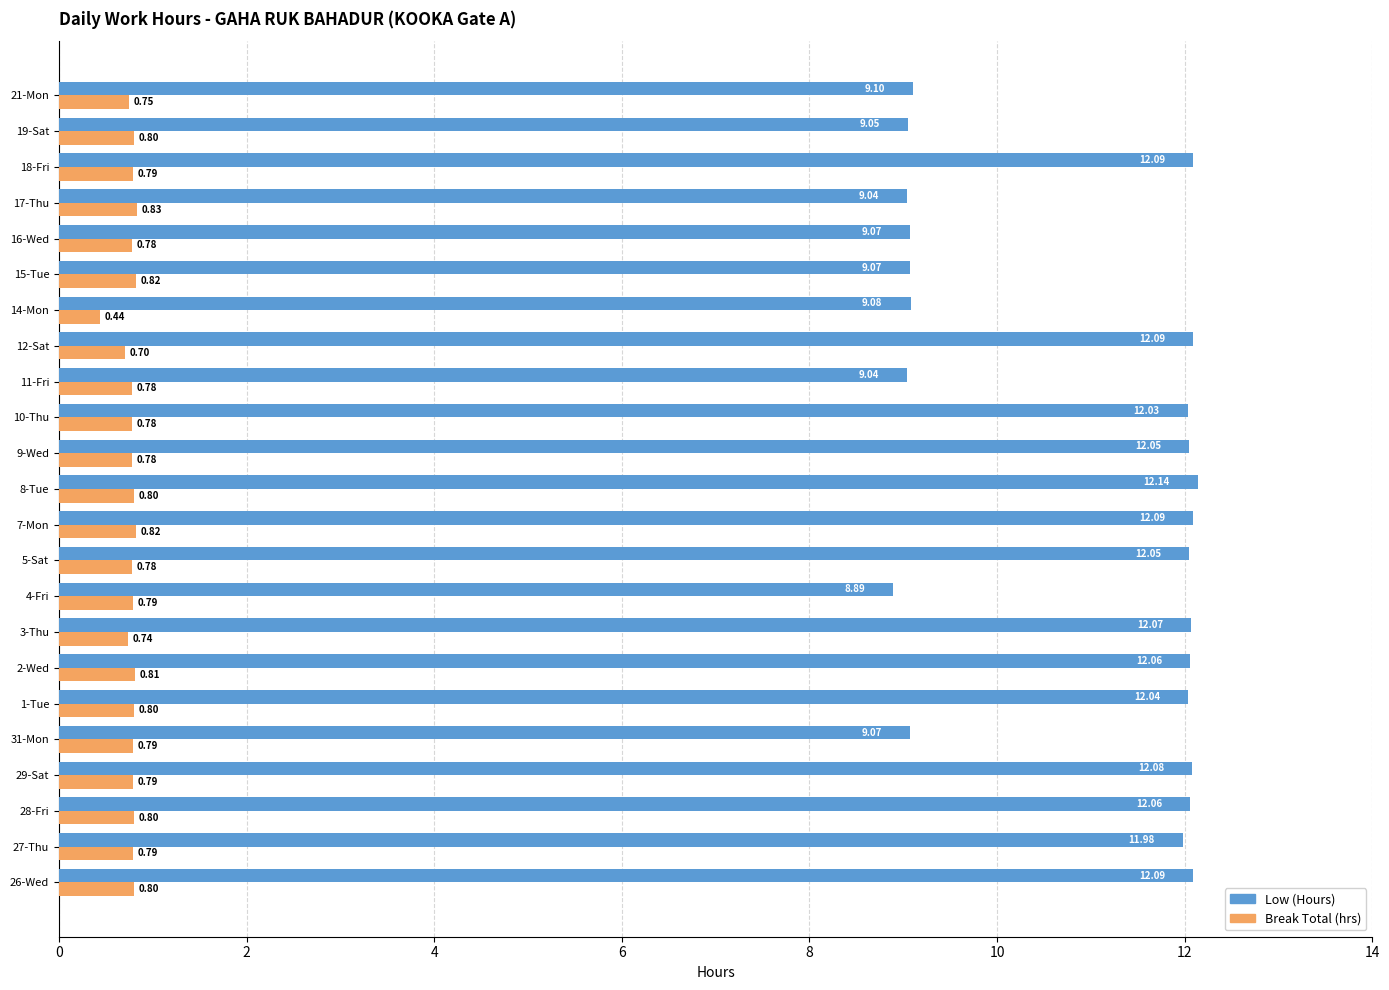

At which label does Low (Hours) reach its peak?

8-Tue